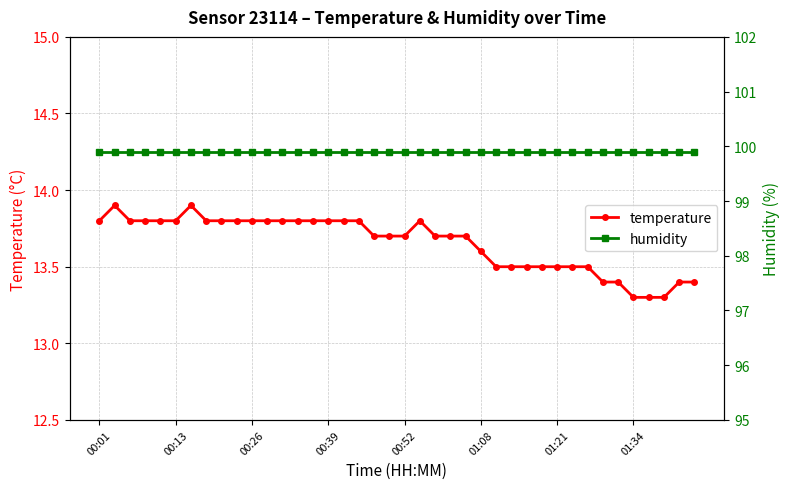

List the series in order of their peak value, highest first.

humidity, temperature